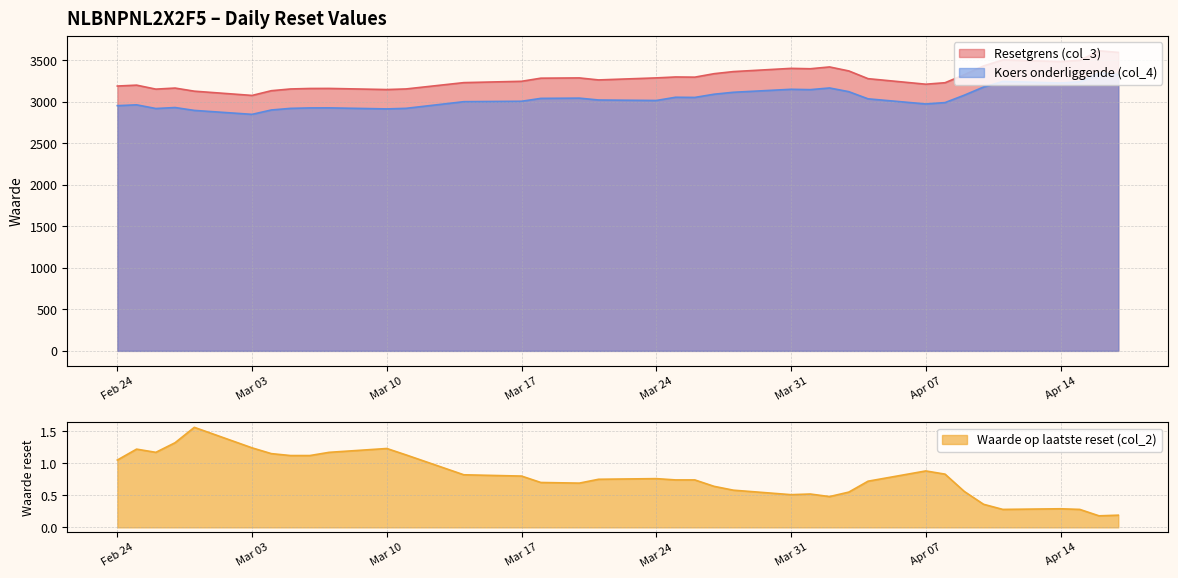

True or false: Koers onderliggende (col_4) has more than 2 interior local peaks.

True